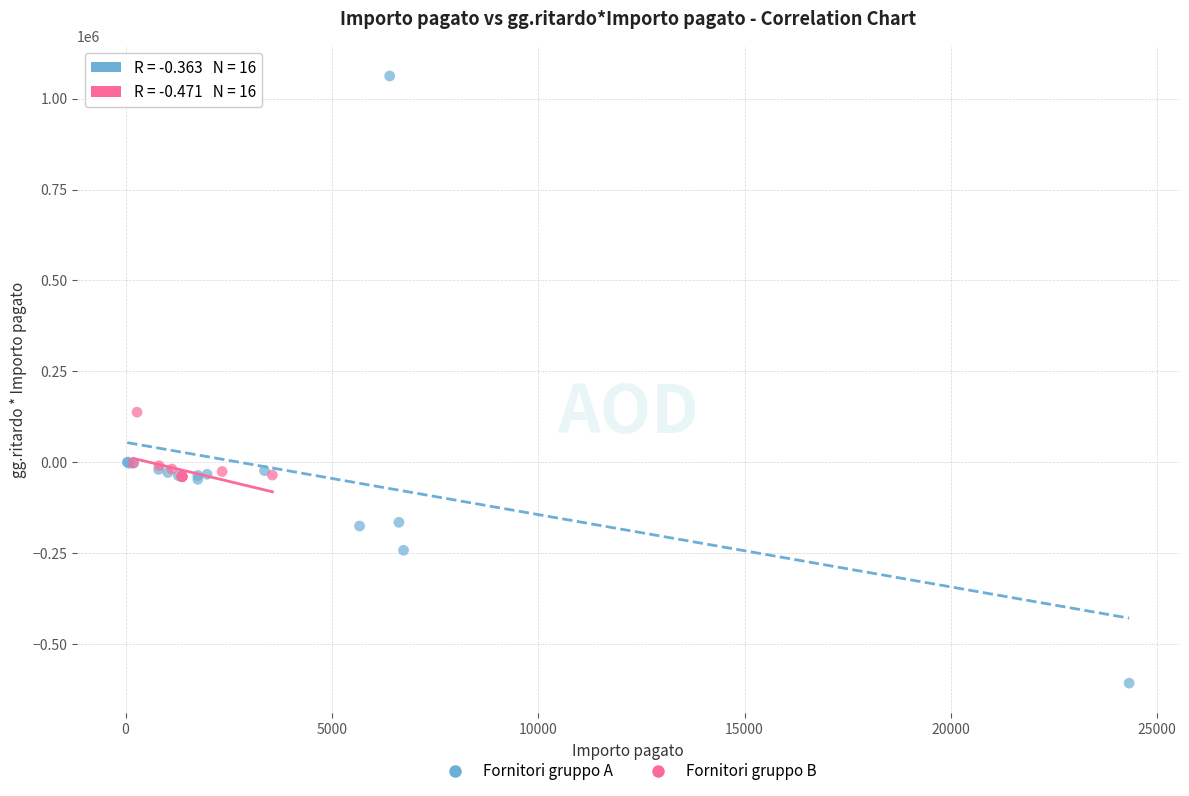

Which series contains the highest Y value?

Fornitori gruppo A